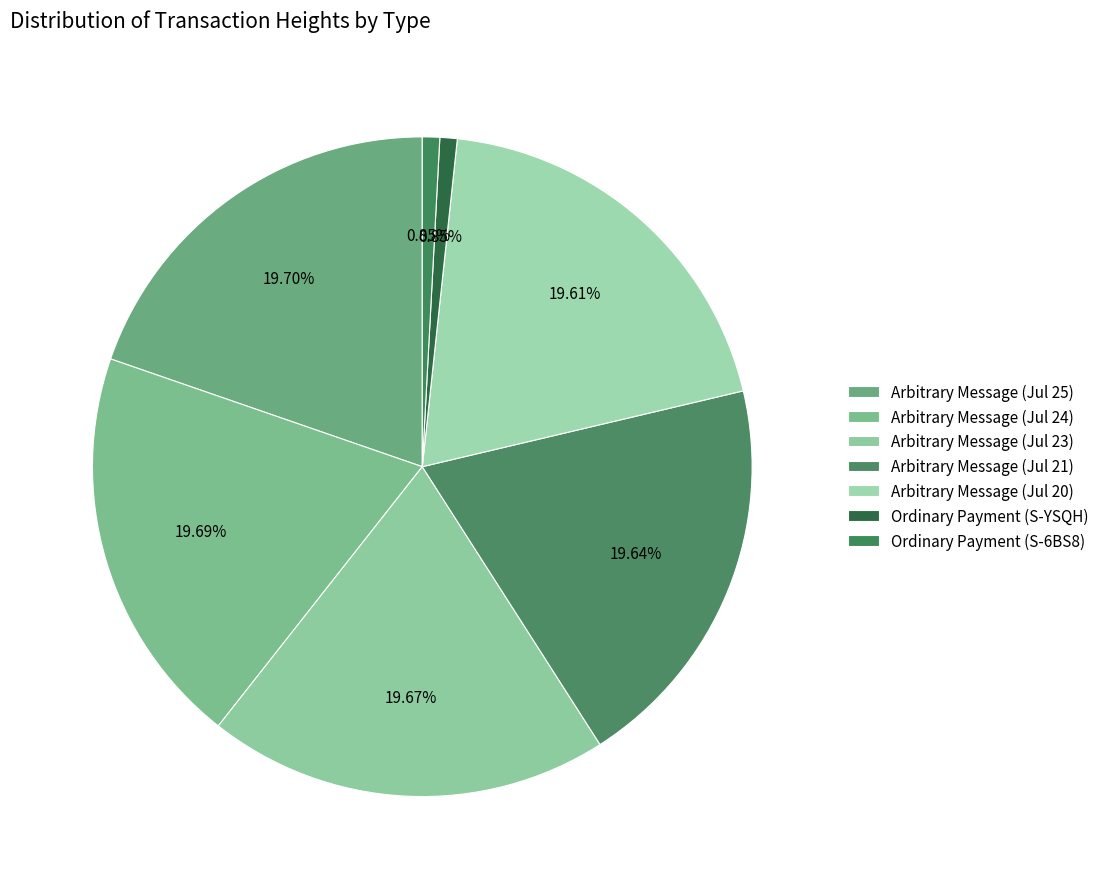

Rank the categories by value from highest to lowest.

385464, 385182, 384845, 384175, 383690, 16591 (Ordinary Payment 1), 16591 (Ordinary Payment 2)